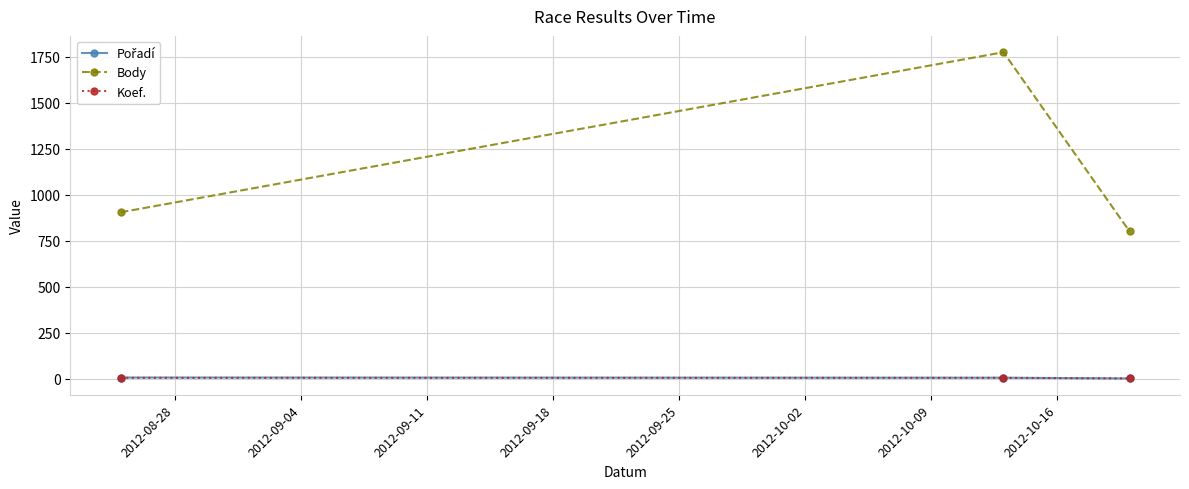

What is the highest value of the Body series?

1774